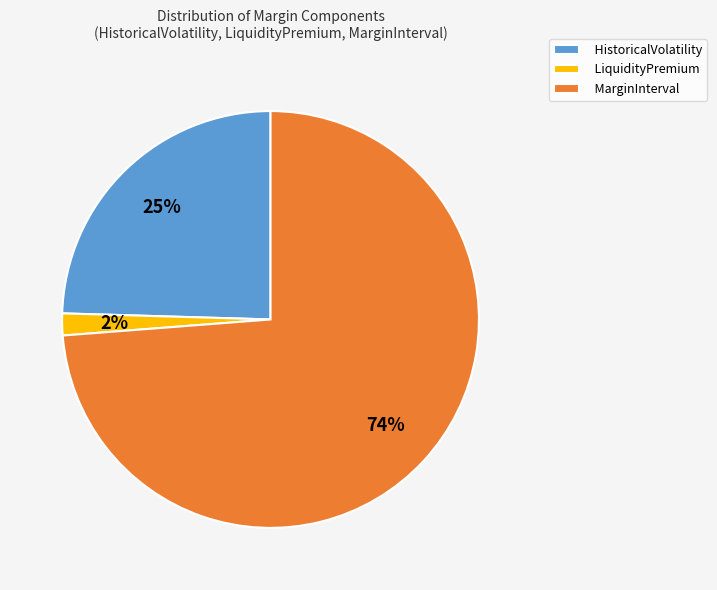

To the nearest percent, what is the combined percentage of LiquidityPremium and MarginInterval?

75%